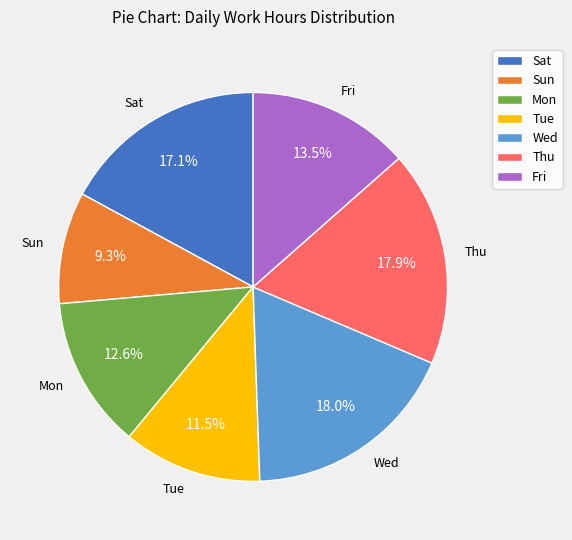

What is the smallest slice in the pie chart?

Sun